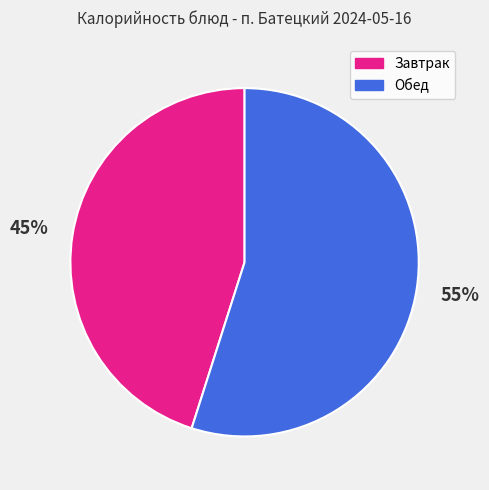

Does any single category account for the majority?

Yes